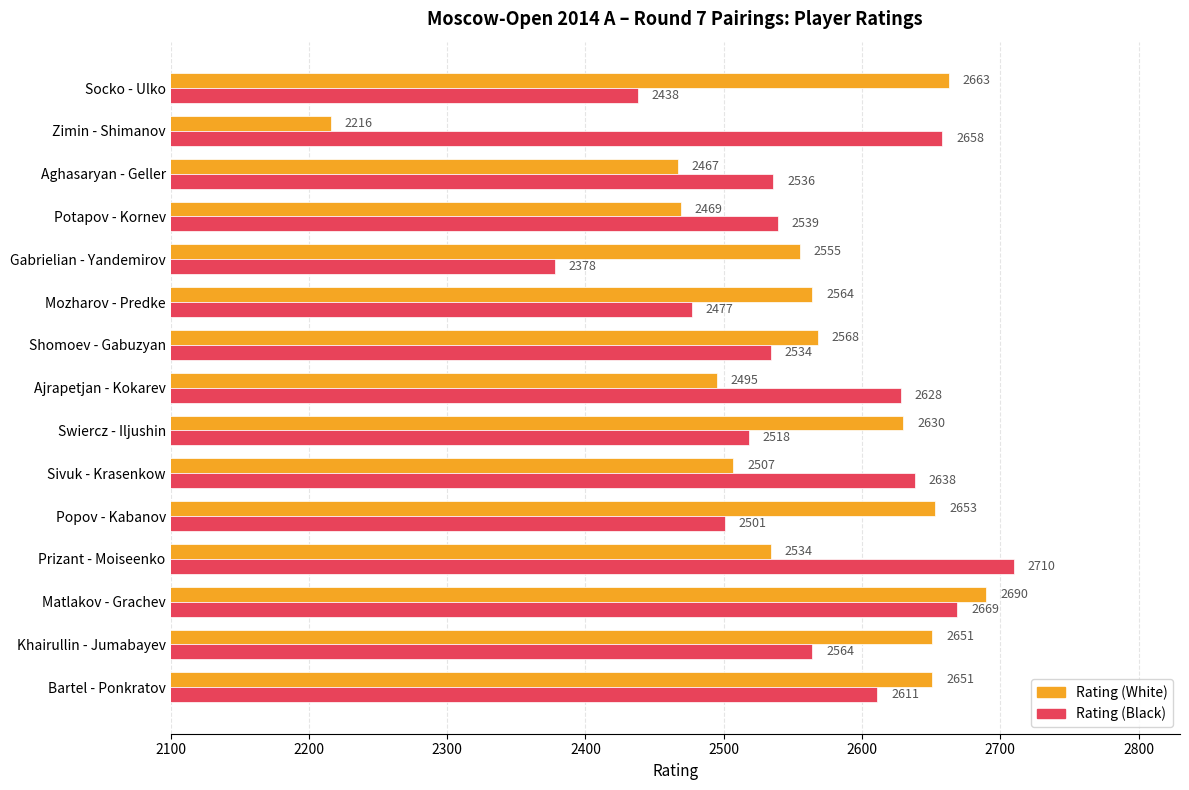

Where is Rating (White) nearest to the value 2453?

Aghasaryan - Geller